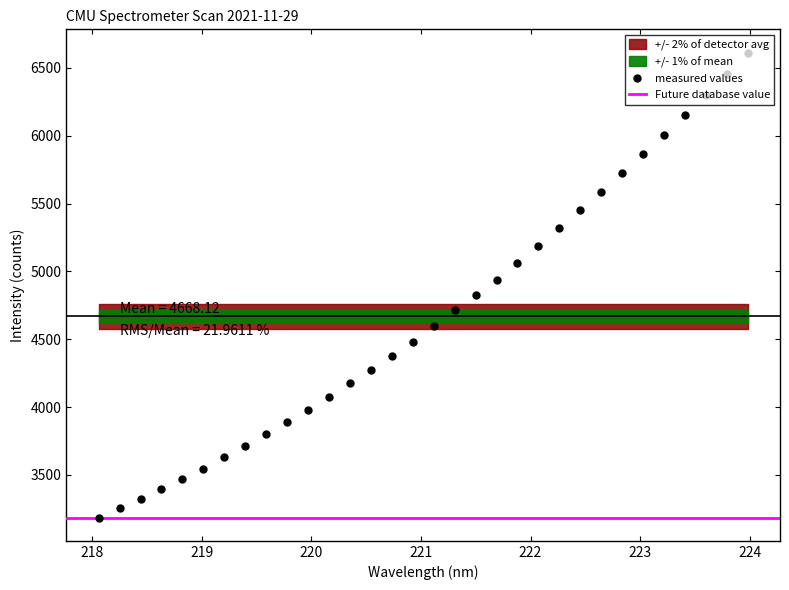

True or false: the data shows 1359.5 at 219.589.

False